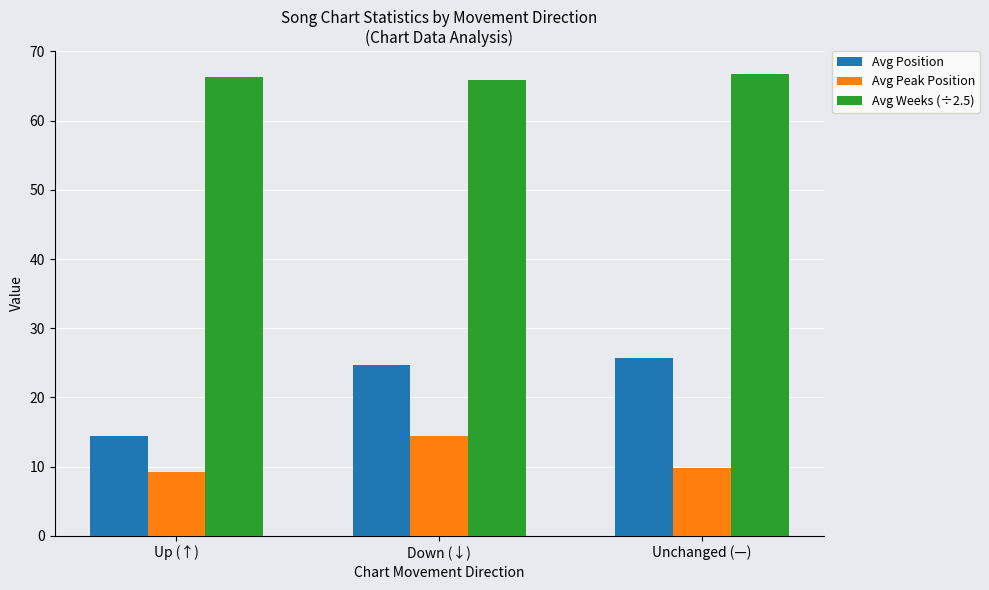

What is the sum of all Avg Position values?

64.9